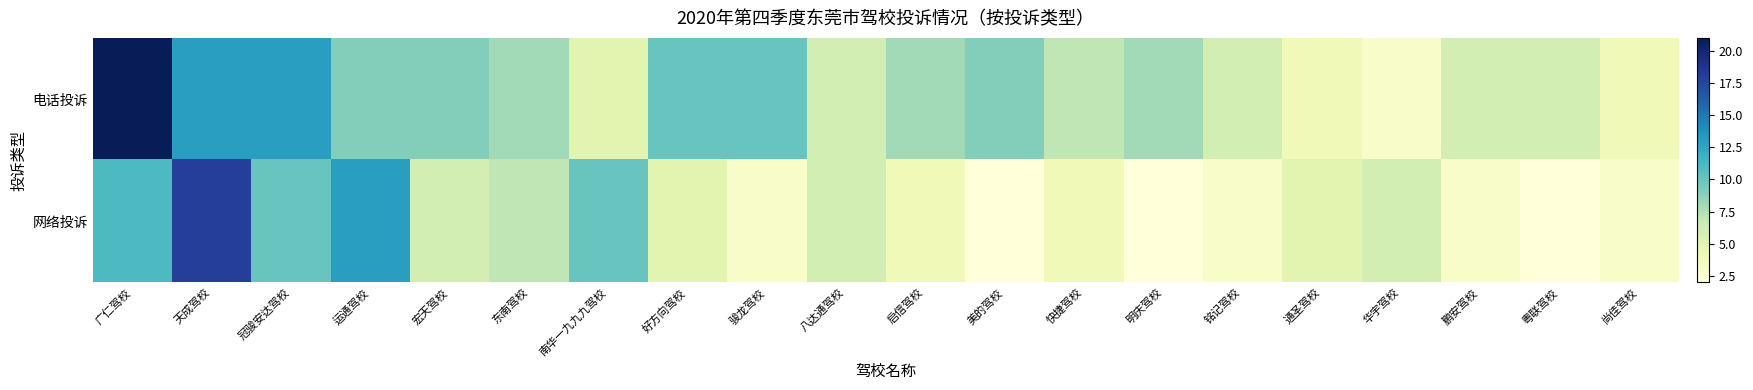

At 东南驾校, list the series in order from smallest to largest.

网络投诉, 电话投诉